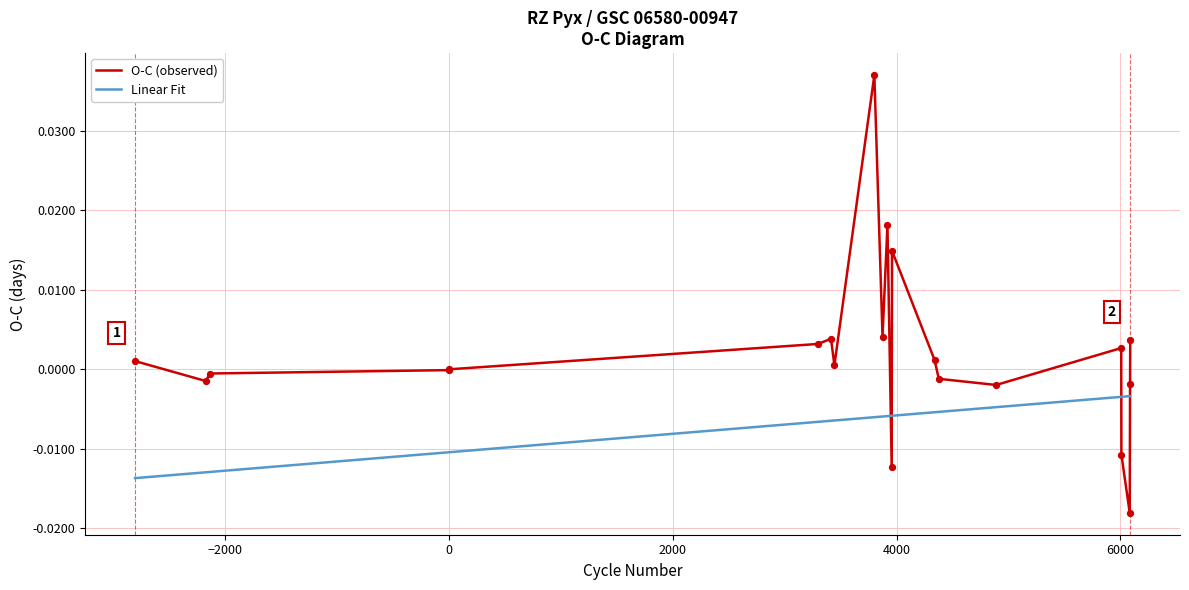

What are all the series names shown in the legend?

O-C (observed), Linear Fit